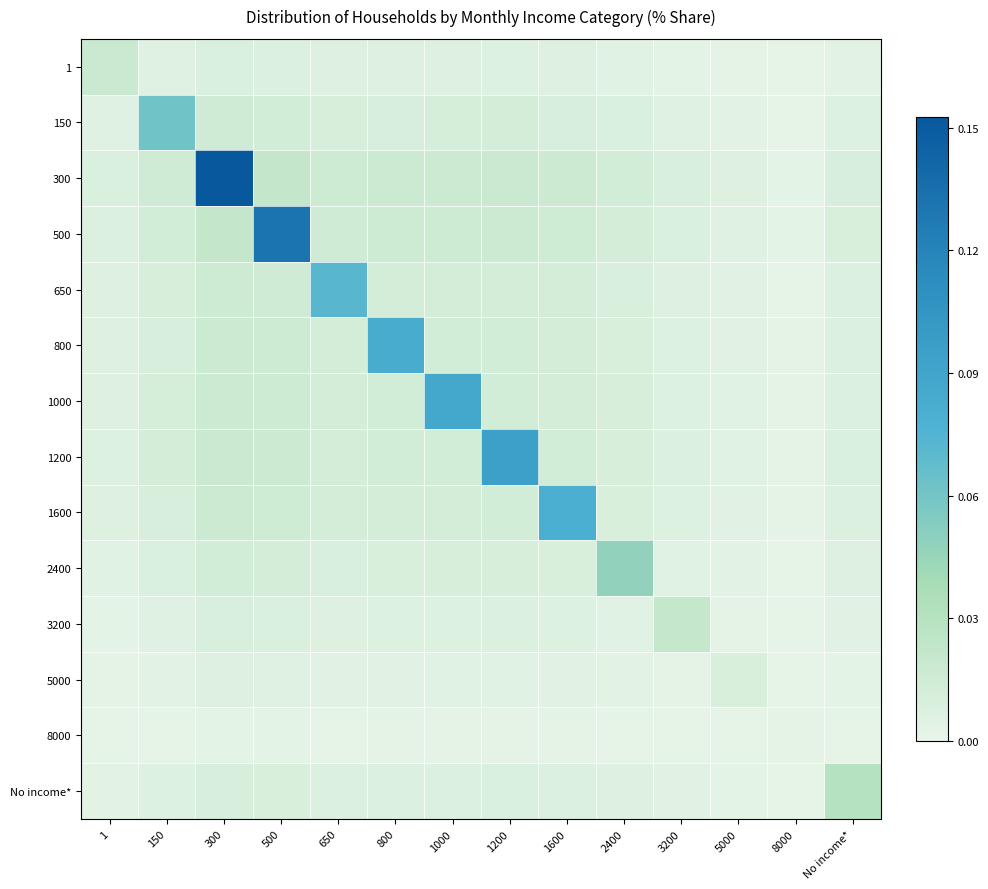

At which category does the chart reach its minimum across all series?

8000